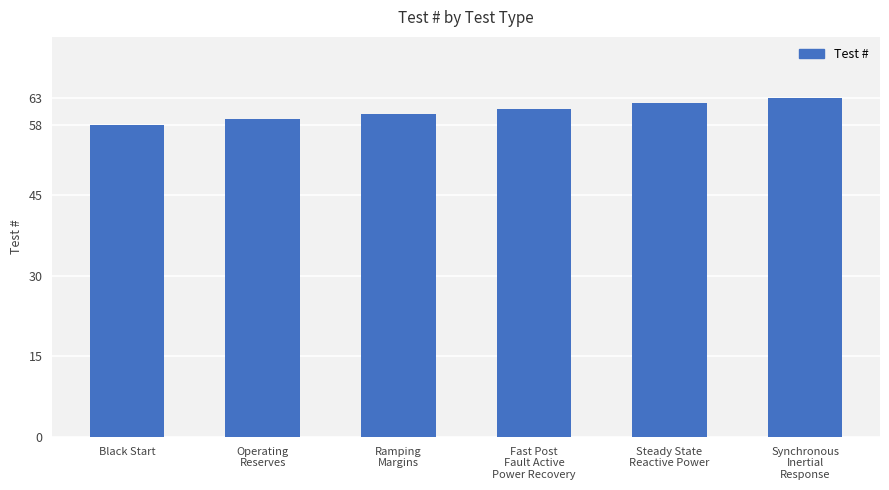

Read the value at Black Start.

58